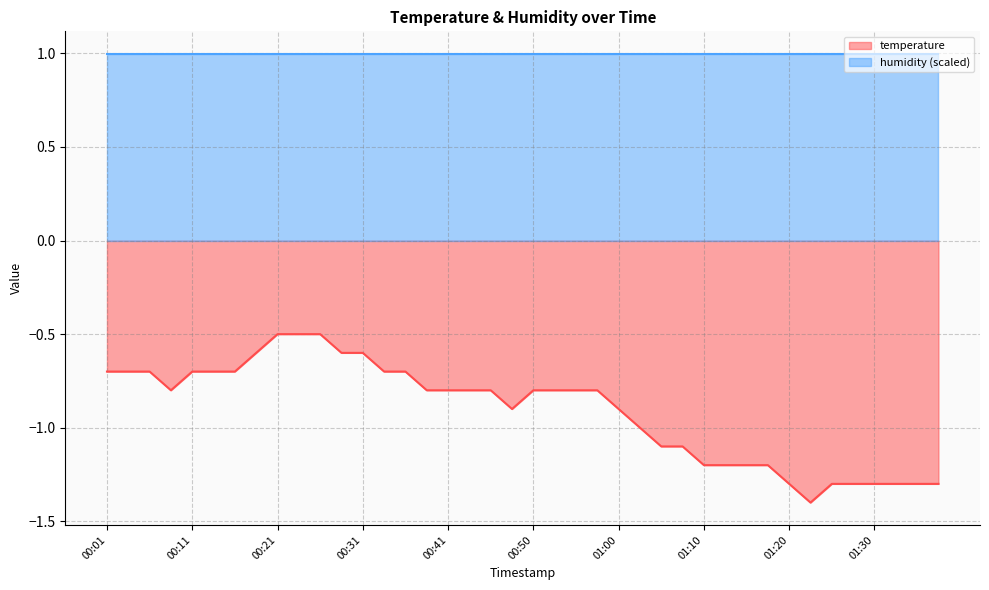

Reading left to right, what are all the values shown in this chart?

00:01=-0.7	00:03=-0.7	00:06=-0.7	00:08=-0.8	00:11=-0.7	00:14=-0.7	00:16=-0.7	00:18=-0.6	00:21=-0.5	00:23=-0.5	00:26=-0.5	00:28=-0.6	00:31=-0.6	00:33=-0.7	00:36=-0.7	00:38=-0.8	00:41=-0.8	00:43=-0.8	00:46=-0.8	00:48=-0.9	00:50=-0.8	00:53=-0.8	00:55=-0.8	00:58=-0.8	01:00=-0.9	01:03=-1.0	01:05=-1.1	01:08=-1.1	01:10=-1.2	01:13=-1.2	01:15=-1.2	01:18=-1.2	01:20=-1.3	01:23=-1.4	01:25=-1.3	01:28=-1.3	01:30=-1.3	01:33=-1.3	01:35=-1.3	01:37=-1.3